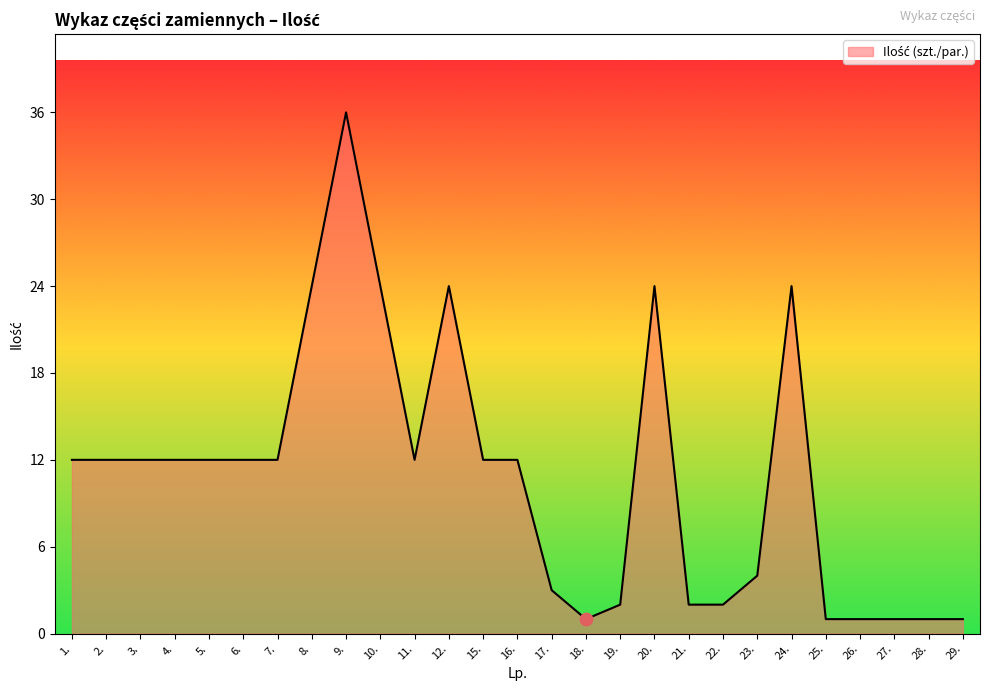

Approximately how many times larger is the value at 22. compared to 10.?

0.1